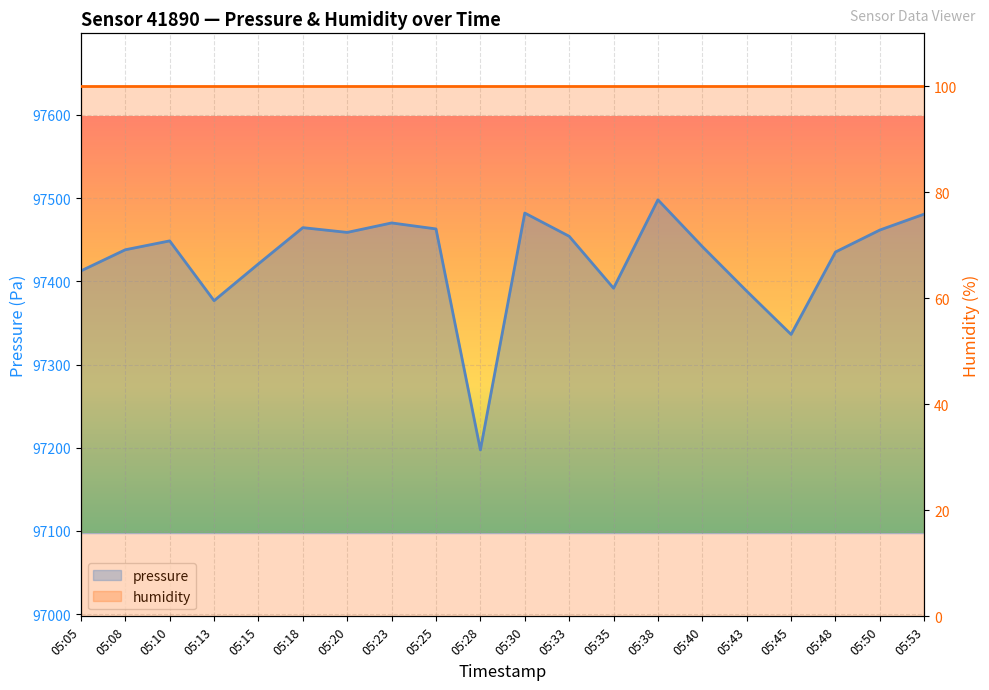

True or false: the data shows 97454.1 at 05:33.

True